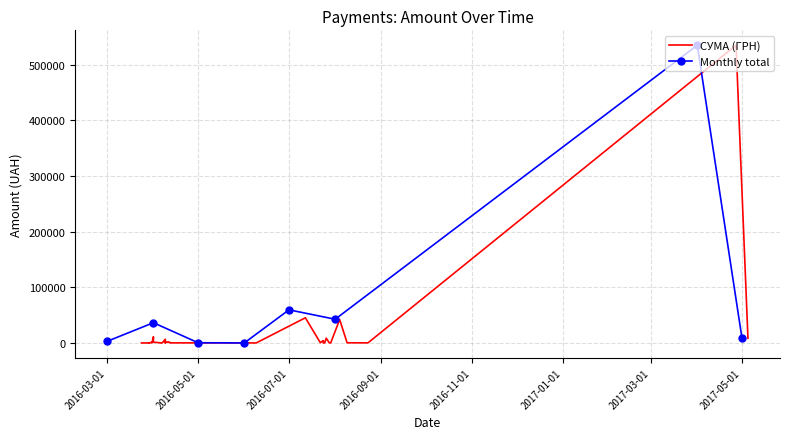

What is the sum of all values?

685254.2